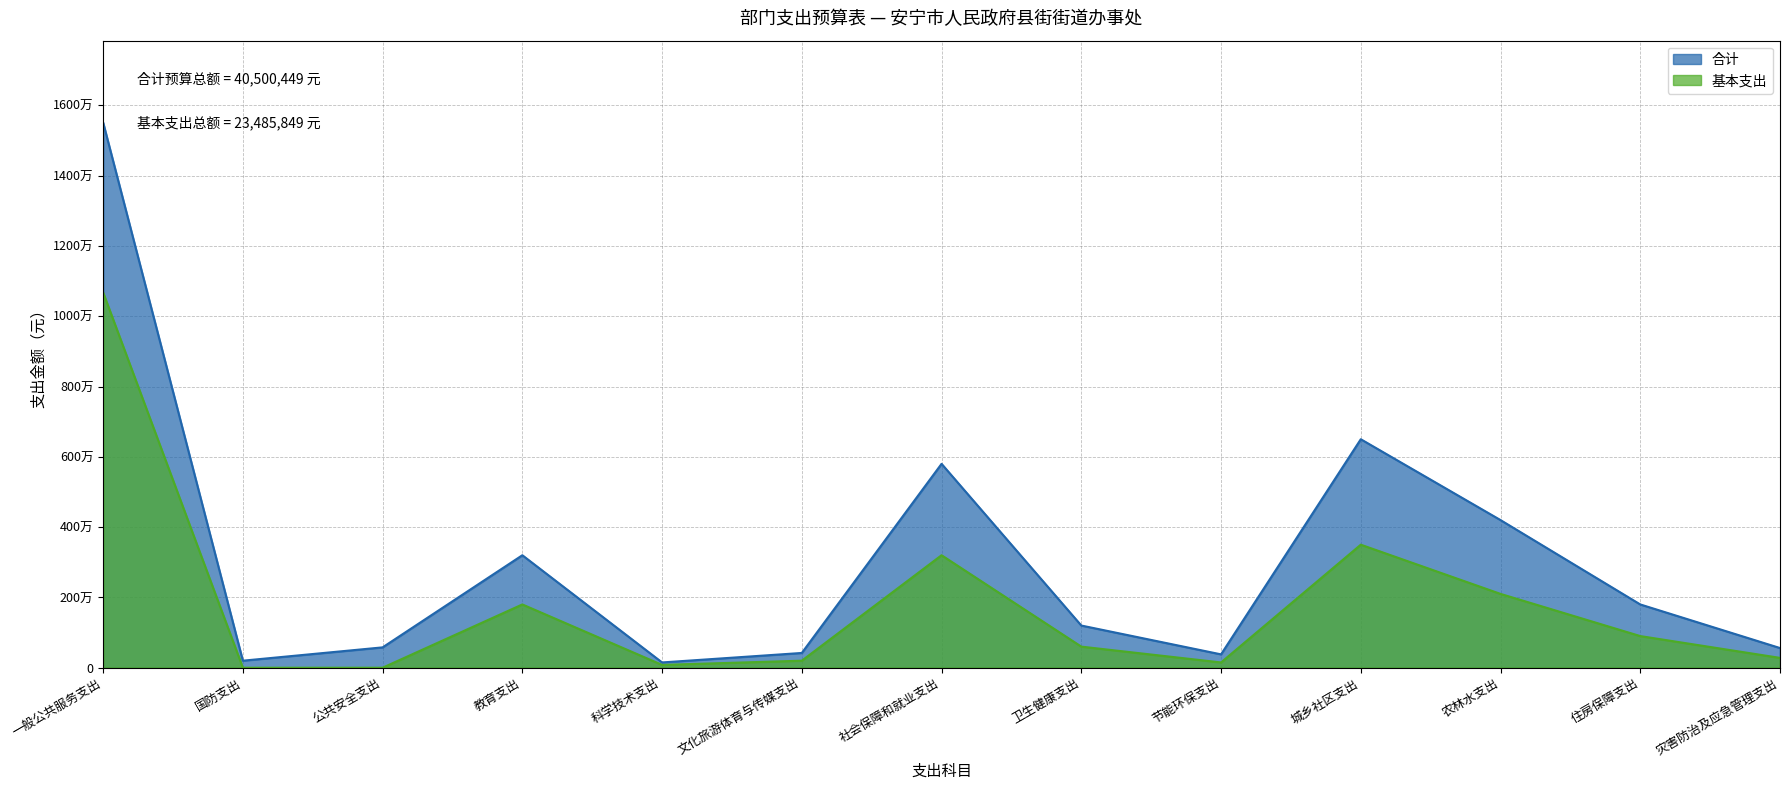

At 城乡社区支出, list the series in order from smallest to largest.

基本支出, 合计